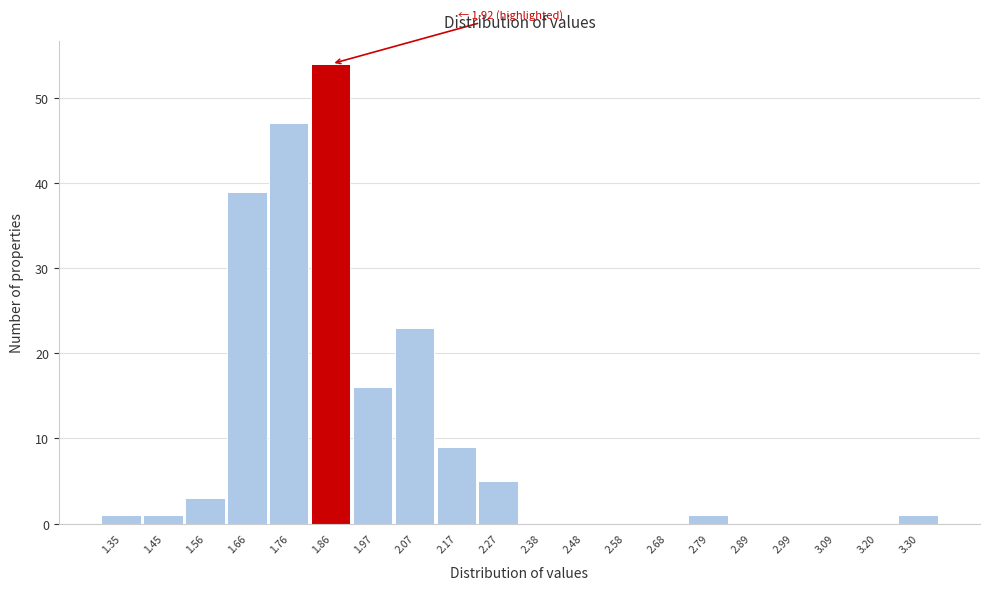

Reading left to right, list all the values displayed in this chart.

1.35=1	1.45=1	1.56=3	1.66=39	1.76=47	1.86=54	1.97=16	2.07=23	2.17=9	2.27=5	2.38=0	2.48=0	2.58=0	2.68=0	2.79=1	2.89=0	2.99=0	3.09=0	3.20=0	3.30=1